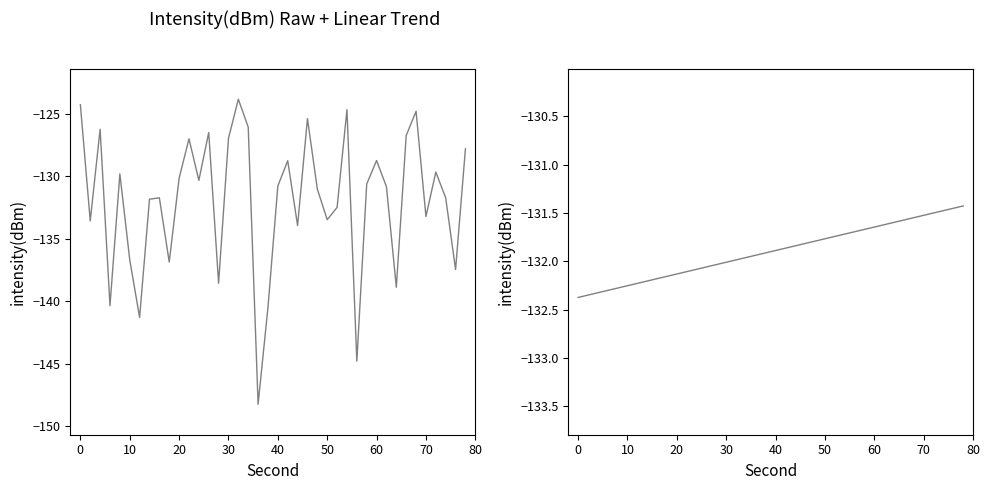

Is it true that intensity(dBm) (trend) equals -218.2 at 21?

False